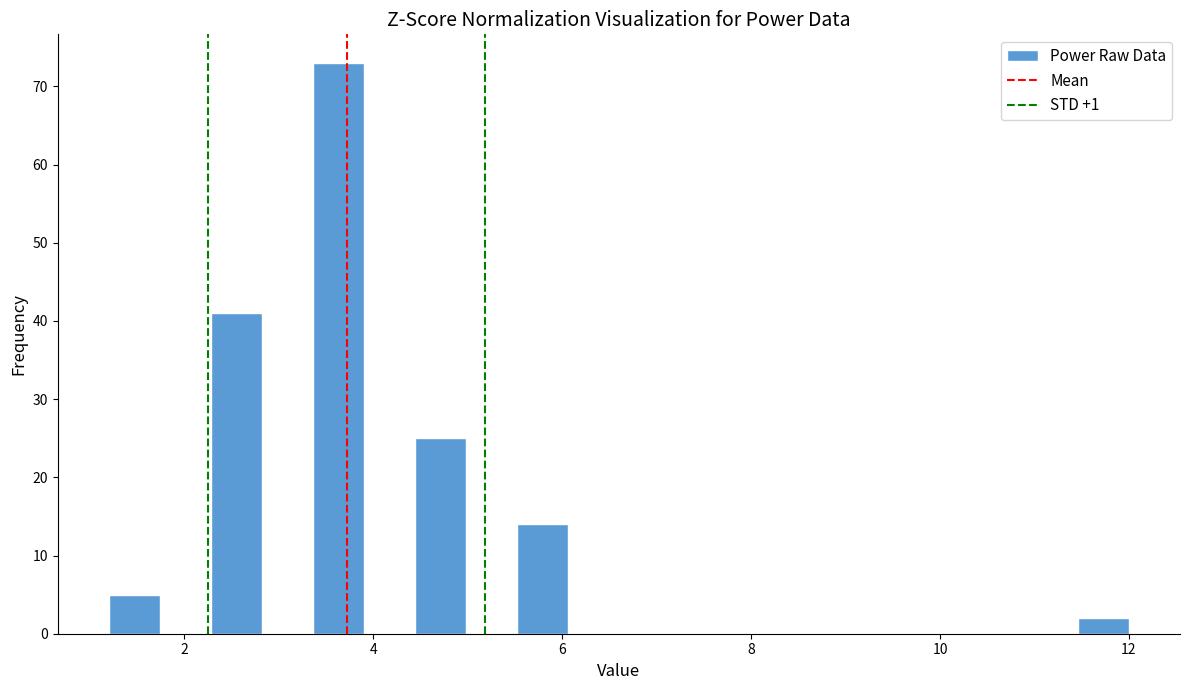

Read against the x-axis, roughly where is the centre of the tallest bar?

3.6